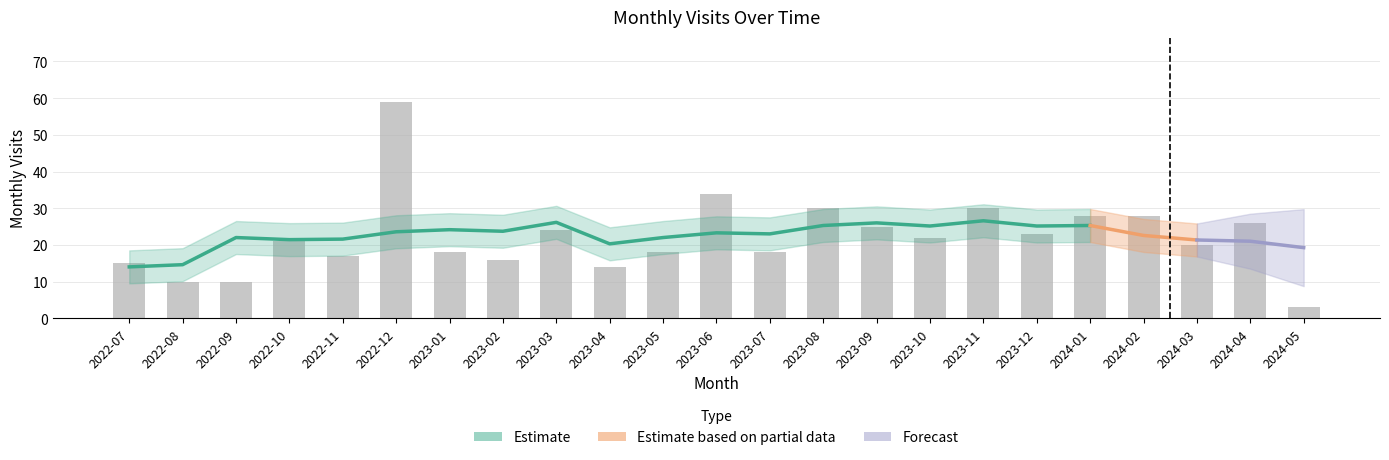

Rank the categories by value from highest to lowest.

2022-12, 2023-06, 2023-08, 2023-11, 2024-01, 2024-02, 2024-04, 2023-09, 2023-03, 2023-12, 2023-10, 2022-10, 2024-03, 2023-01, 2023-05, 2023-07, 2022-11, 2023-02, 2022-07, 2023-04, 2022-08, 2022-09, 2024-05